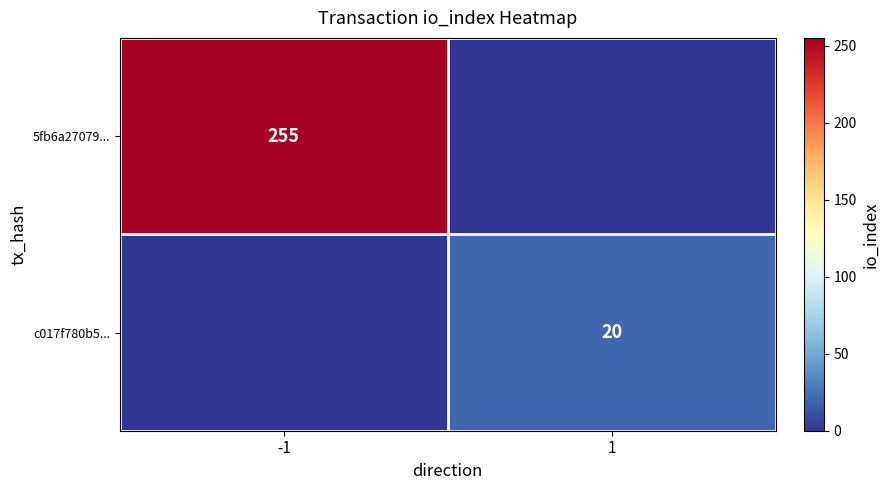

Is the value of 5fb6a27079... at -1 greater than the value of c017f780b5... at 1?

Yes